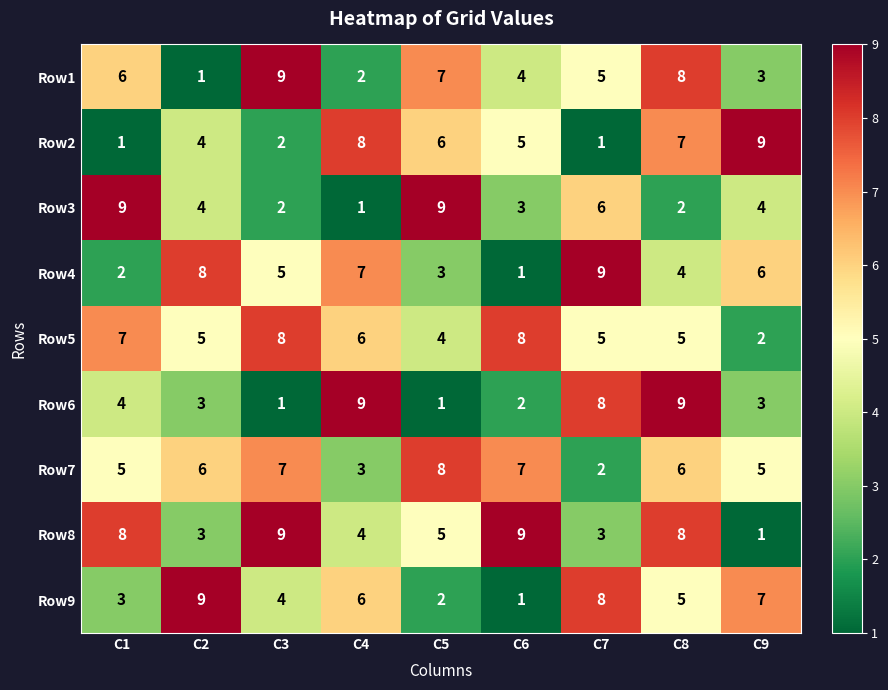

True or false: Row1 has a value of 4 at C6.

True